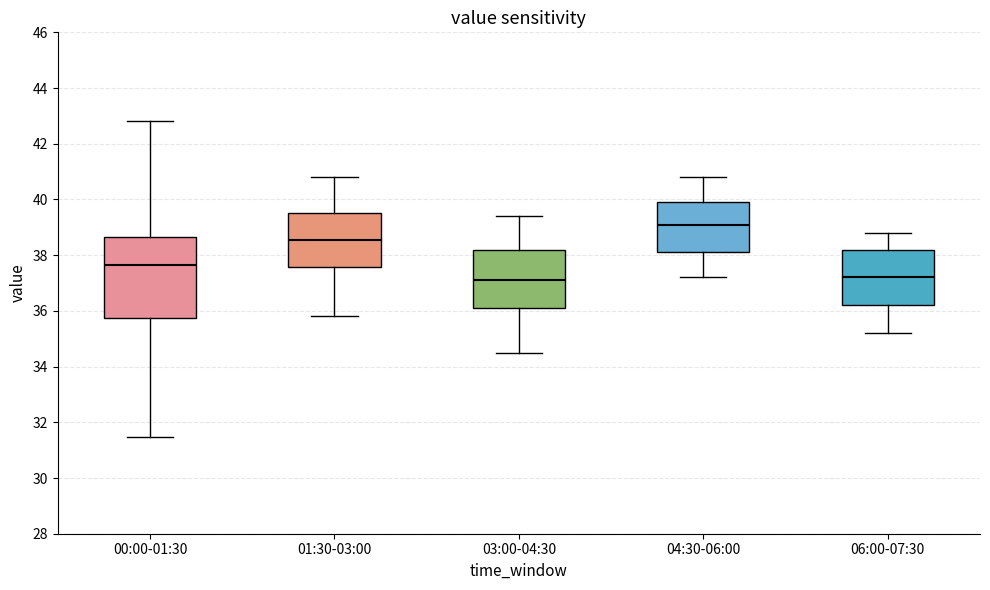

Which box's median line is the highest?

04:30-06:00